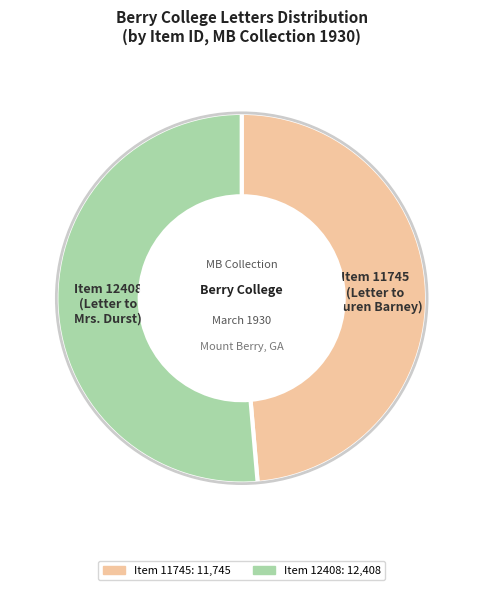

How many segments does this pie chart have?

2